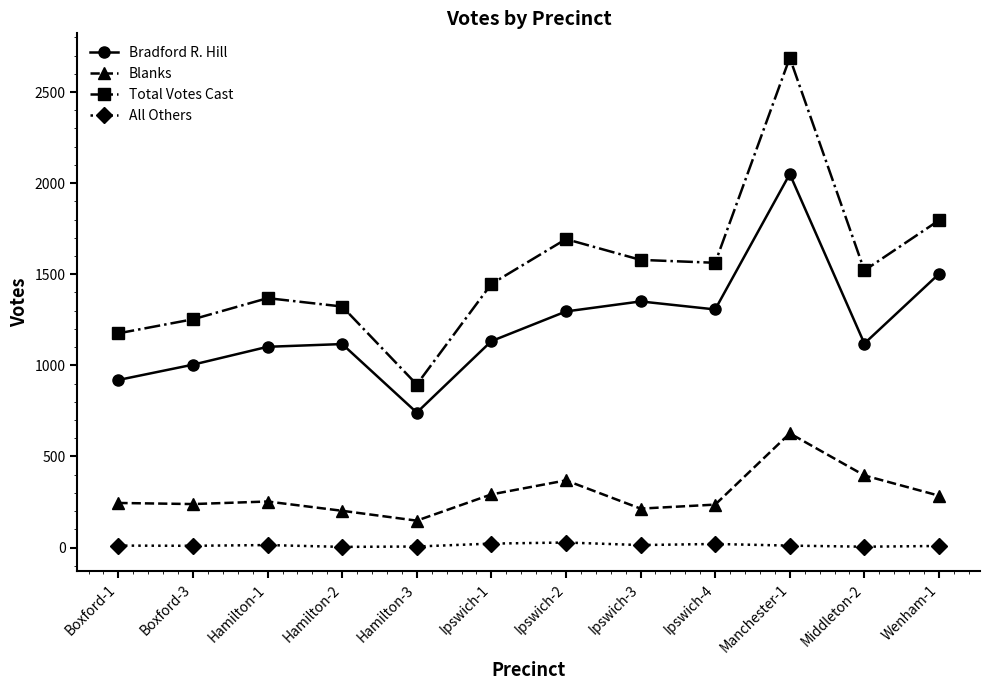

What is the value of the Blanks point at the 12th from the left?

285